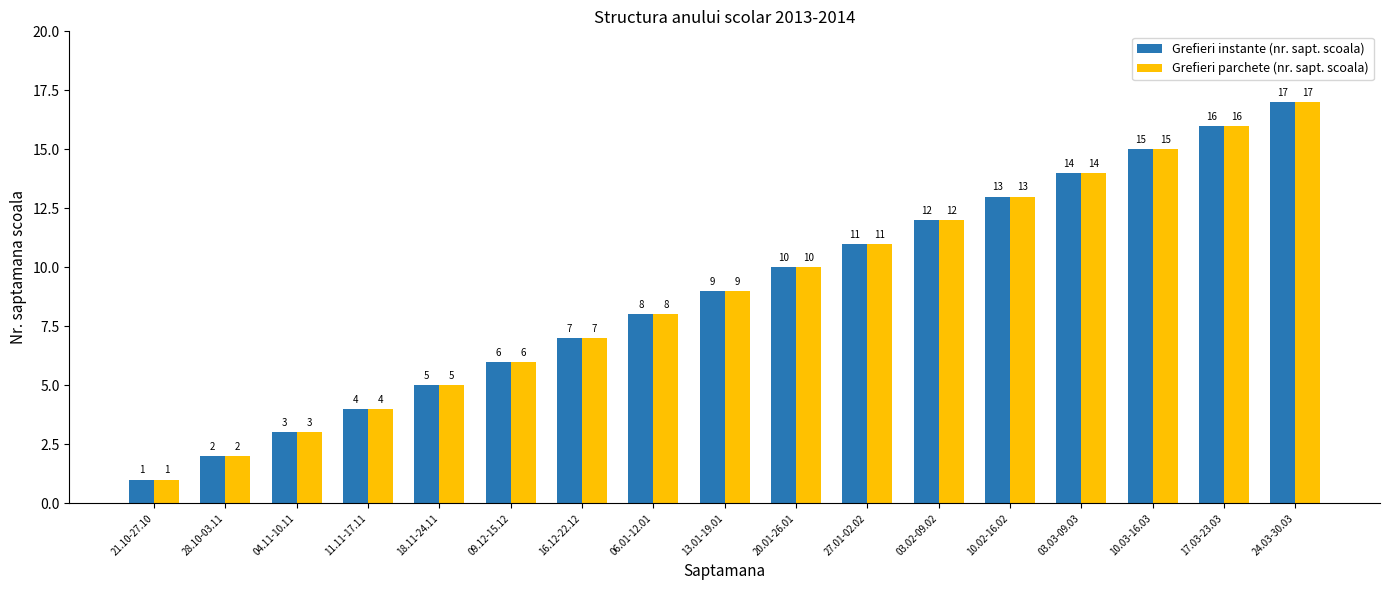

What is the label of the 4th bar from the right?

03.03-09.03